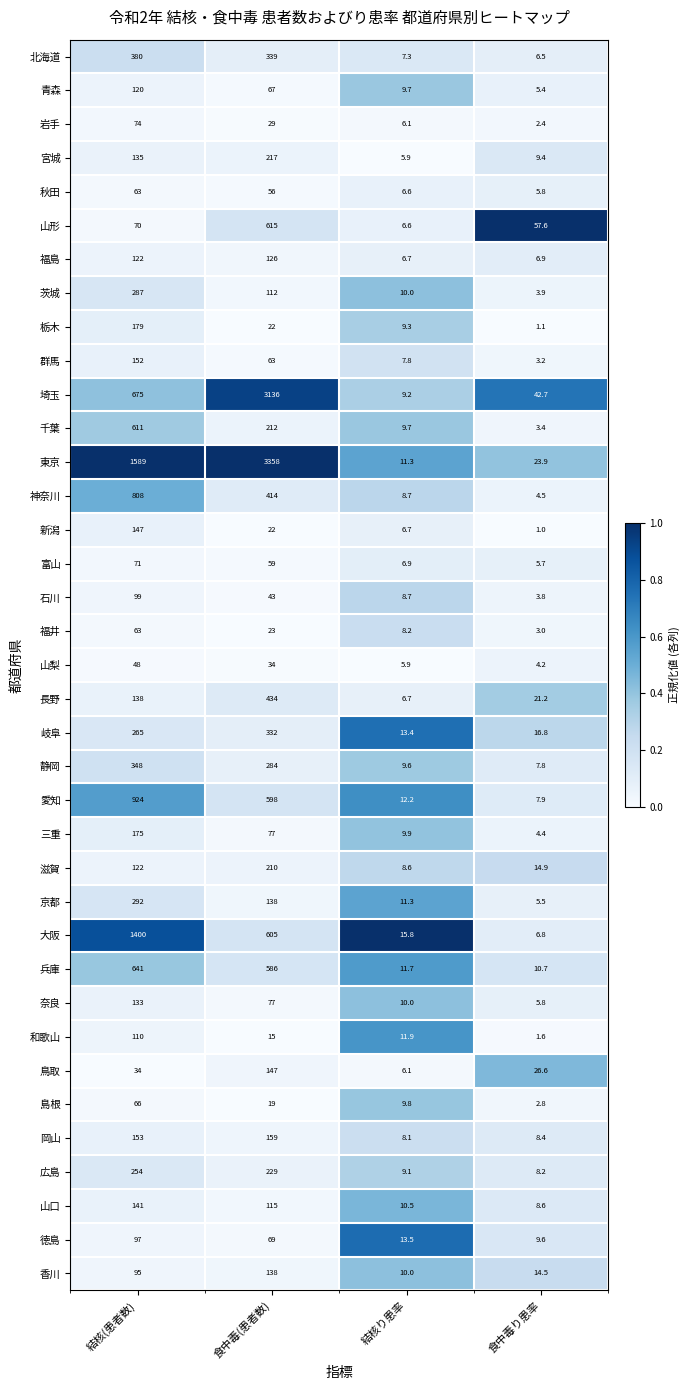

Is it true that 岐阜 equals 265.0 at 結核(患者数)?

True